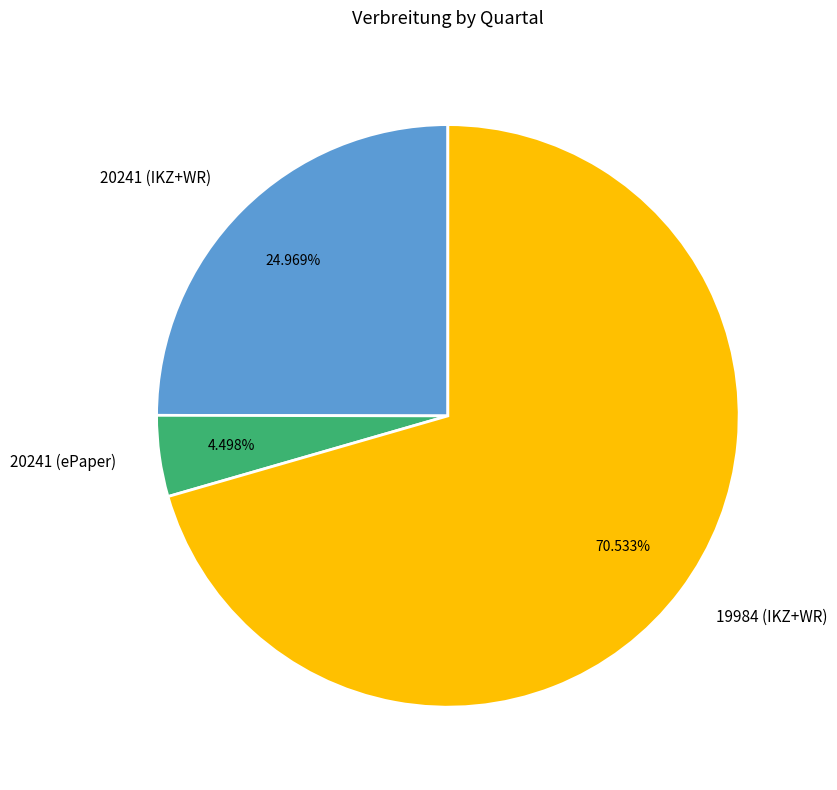

What is the smallest slice in the pie chart?

20241 (ePaper)